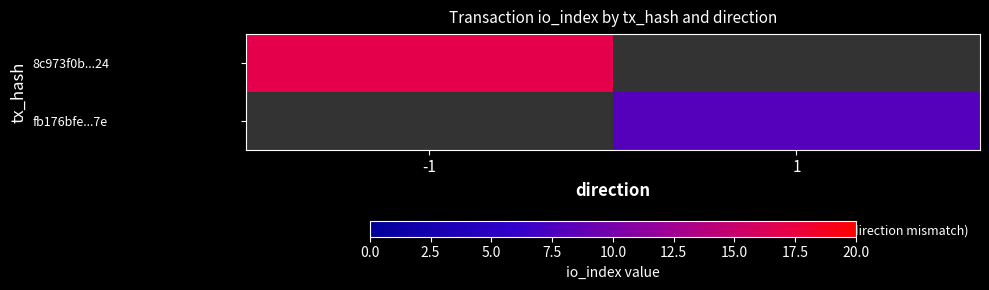

Which series has the widest spread of values?

8c973f0b...24